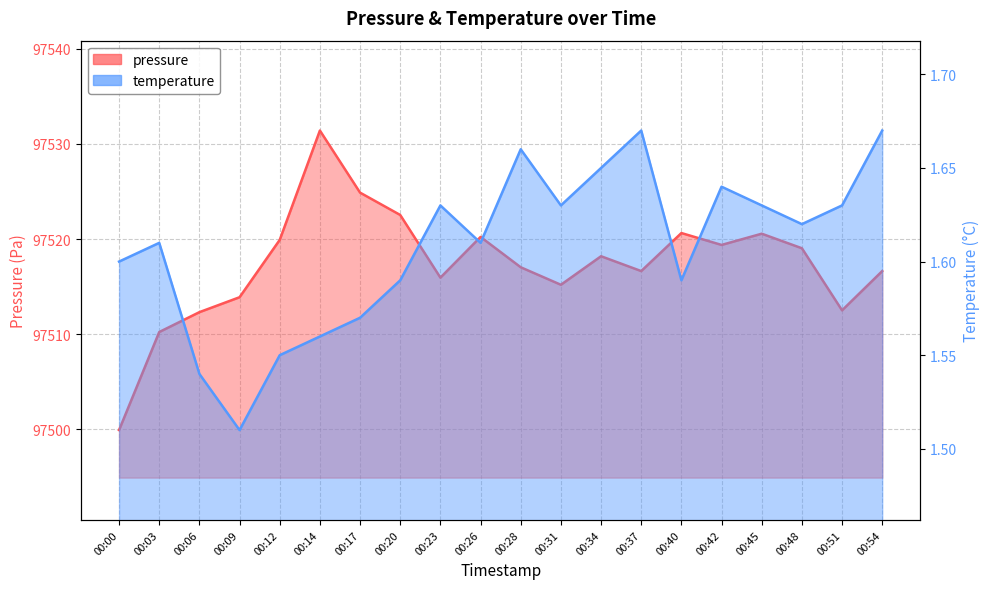

How many categories are shown in the chart?

20